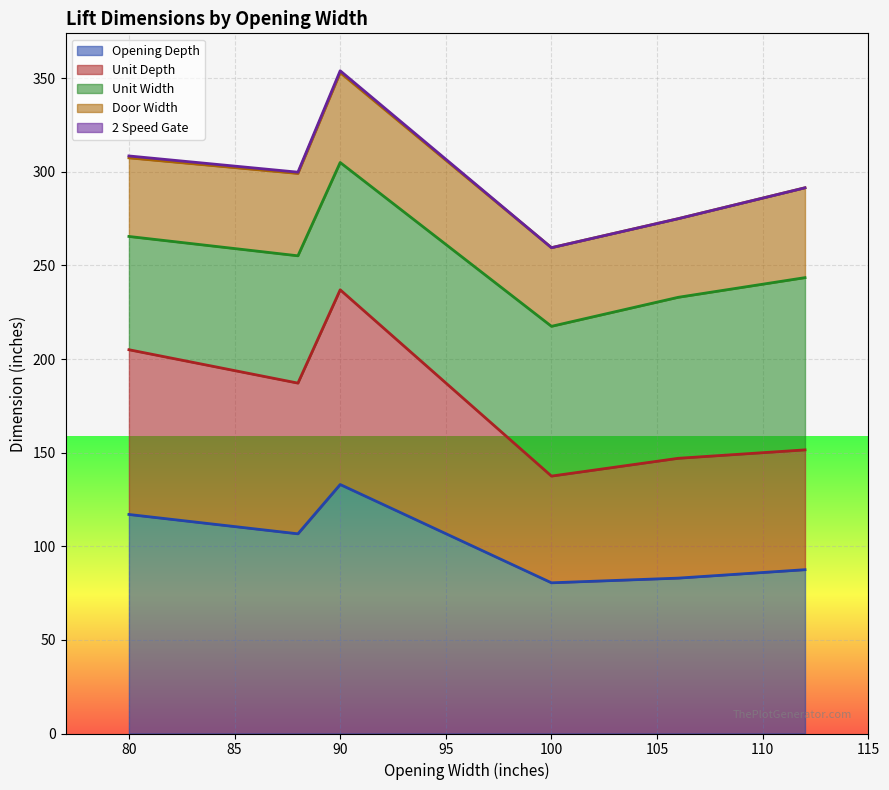

At which category is the sum across all series the highest?

90